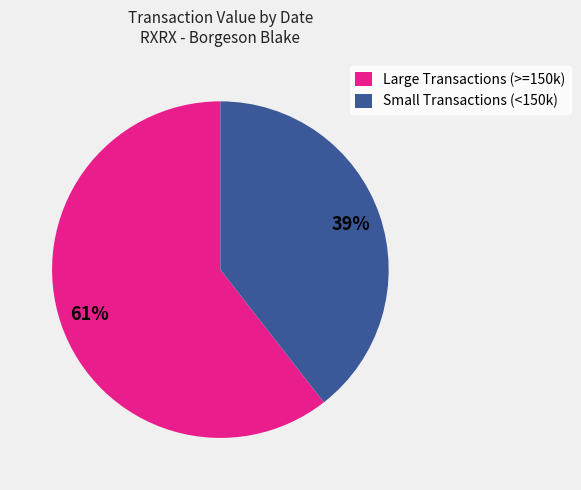

Rank the categories by value from highest to lowest.

Large Transactions (>=150k), Small Transactions (<150k)